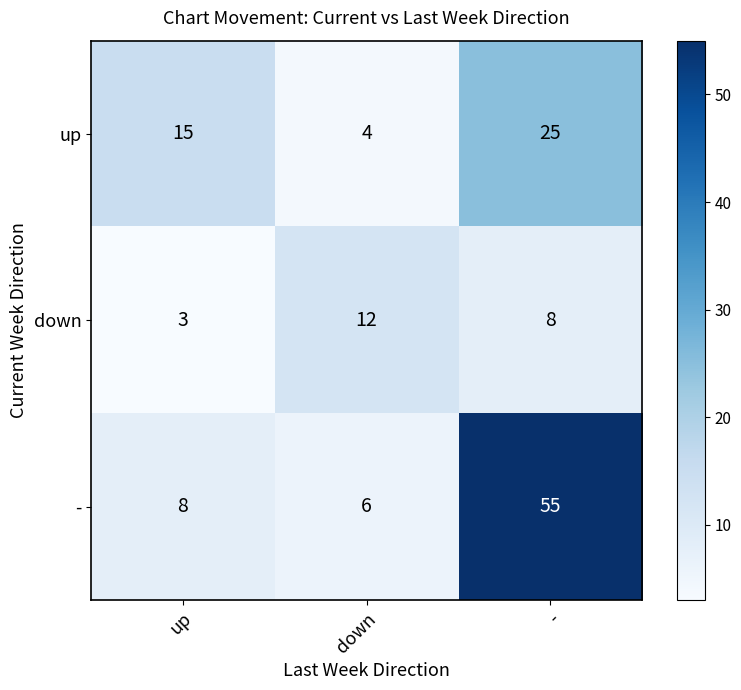

Rank the series at down from lowest to highest value.

up, -, down